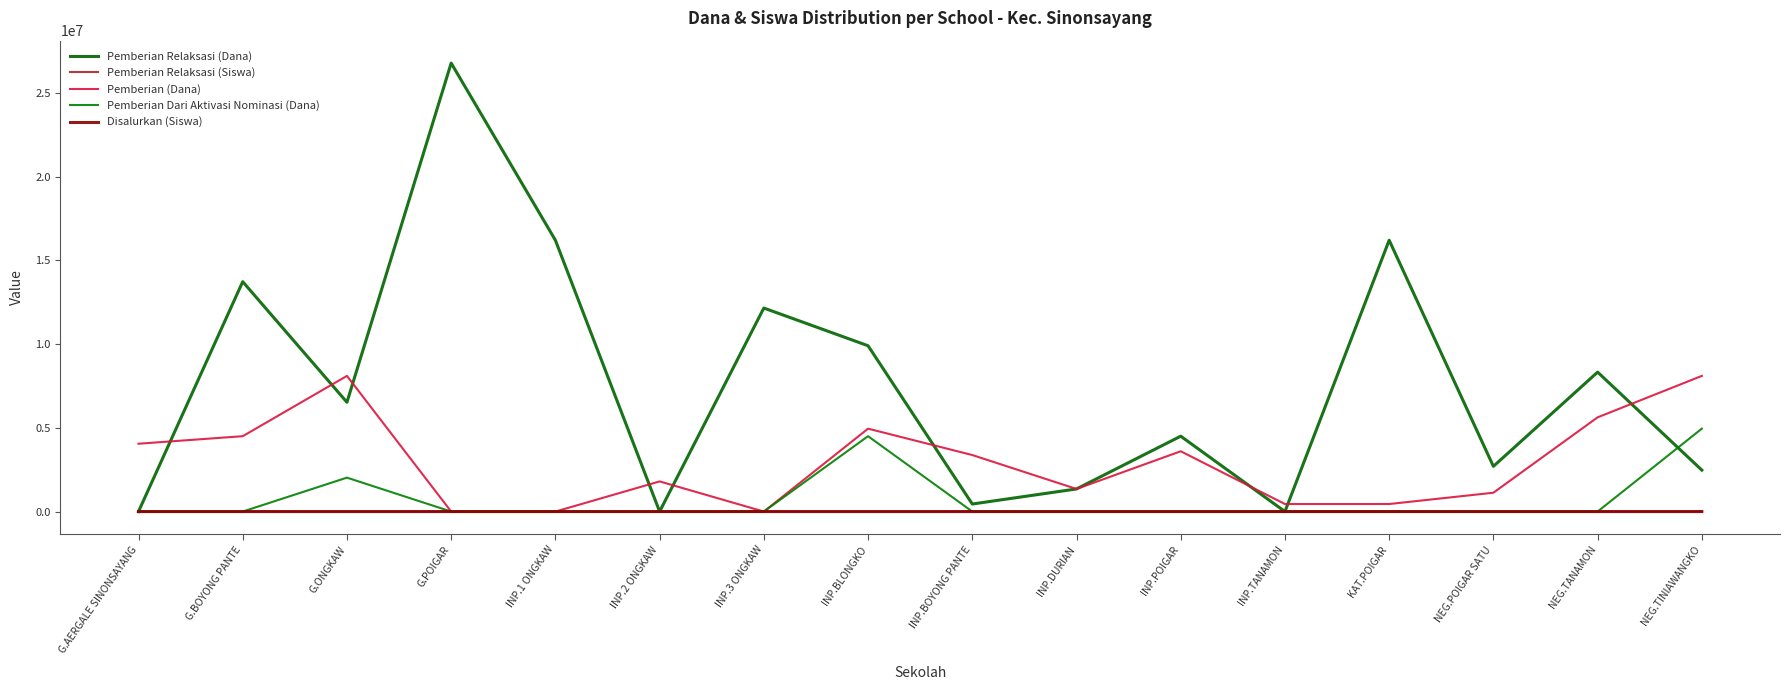

How many lines are shown in the chart?

5